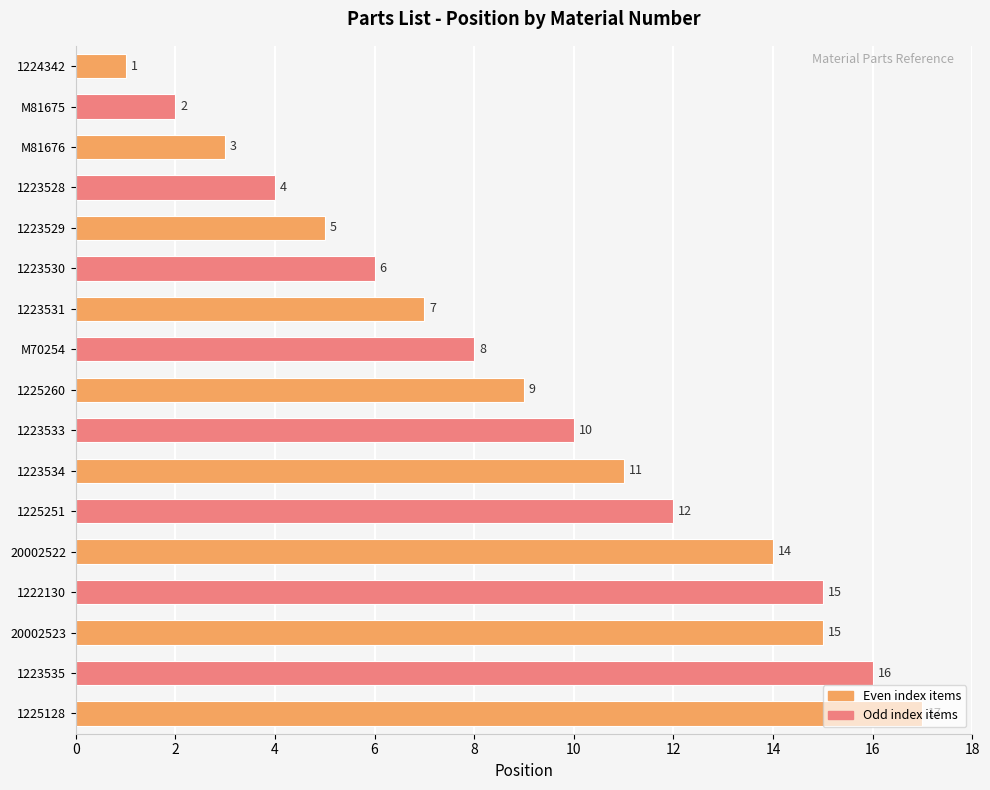

Which category has the highest value across all series?

1225128